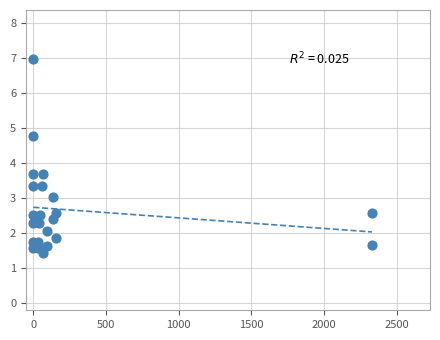

What is the range of Y values (max minus min)?

5.5